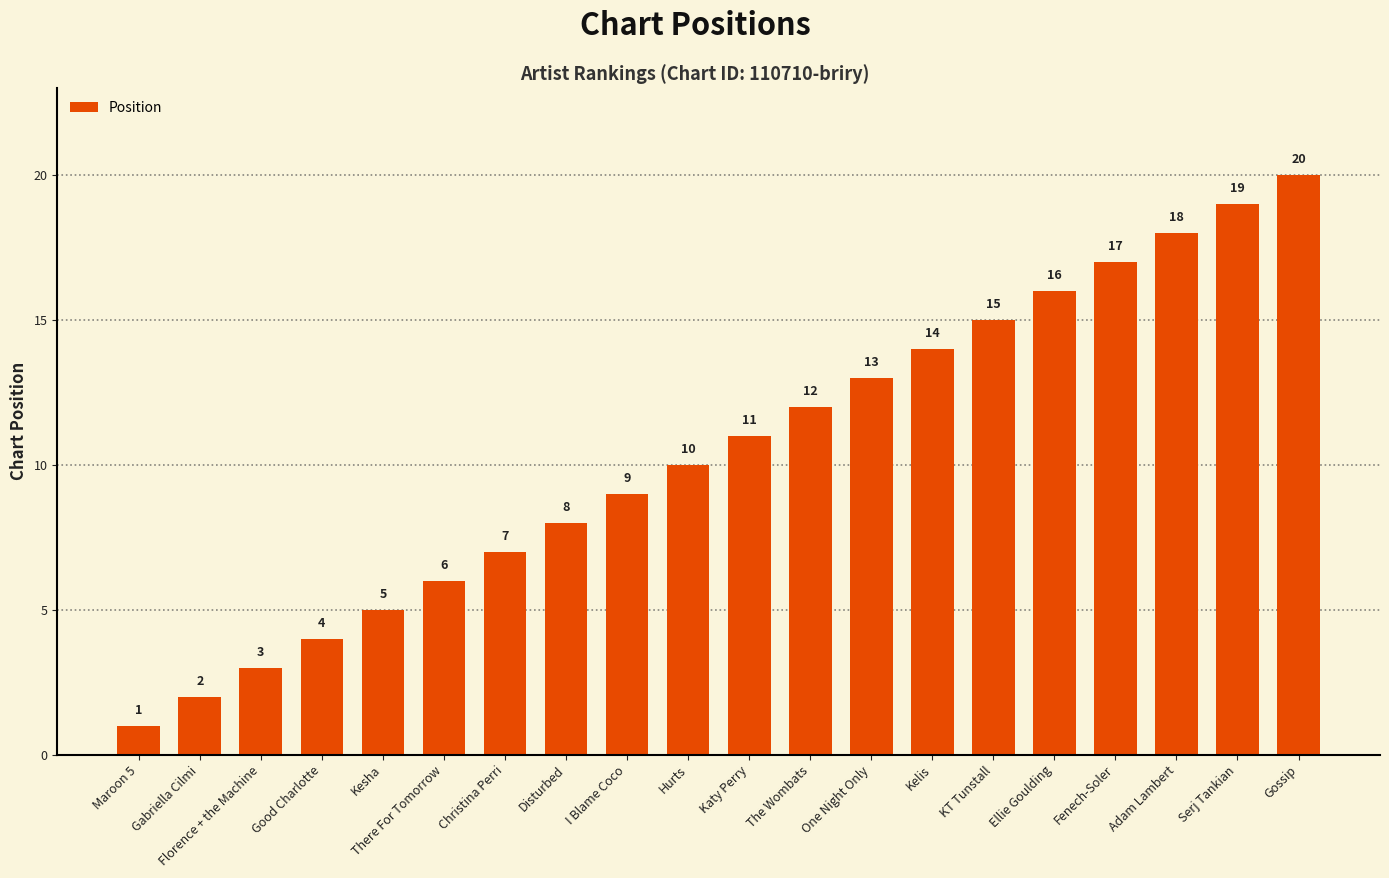

What is the label of the 18th bar from the left?

Adam Lambert